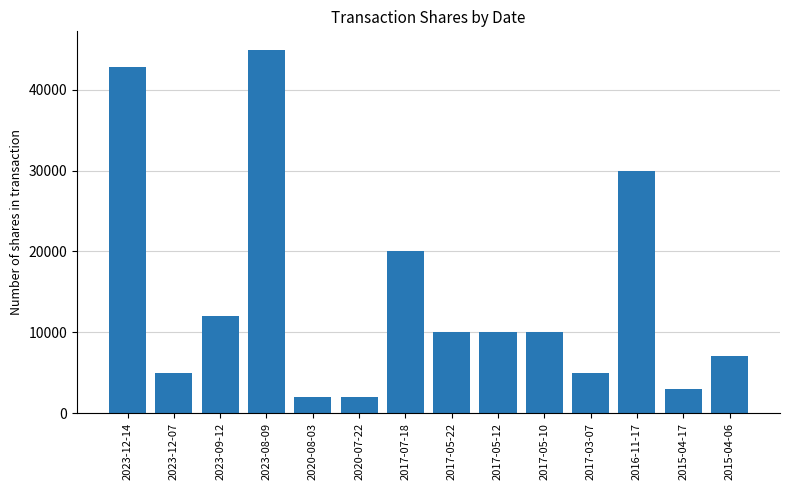

Read the value at 2017-05-22, to the nearest 100.

10000